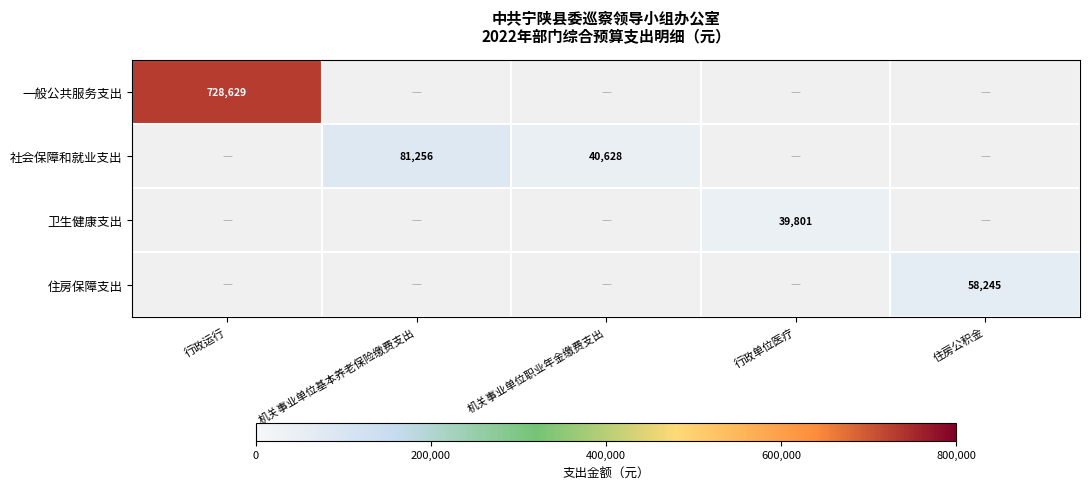

What is the minimum value shown in the chart?

39801.0